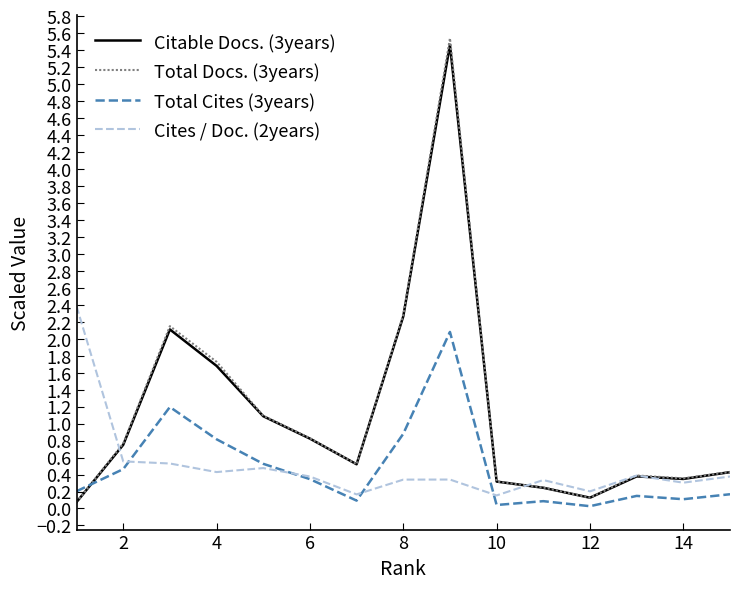

True or false: Total Cites (3years) and Citable Docs. (3years) intersect in this chart.

True